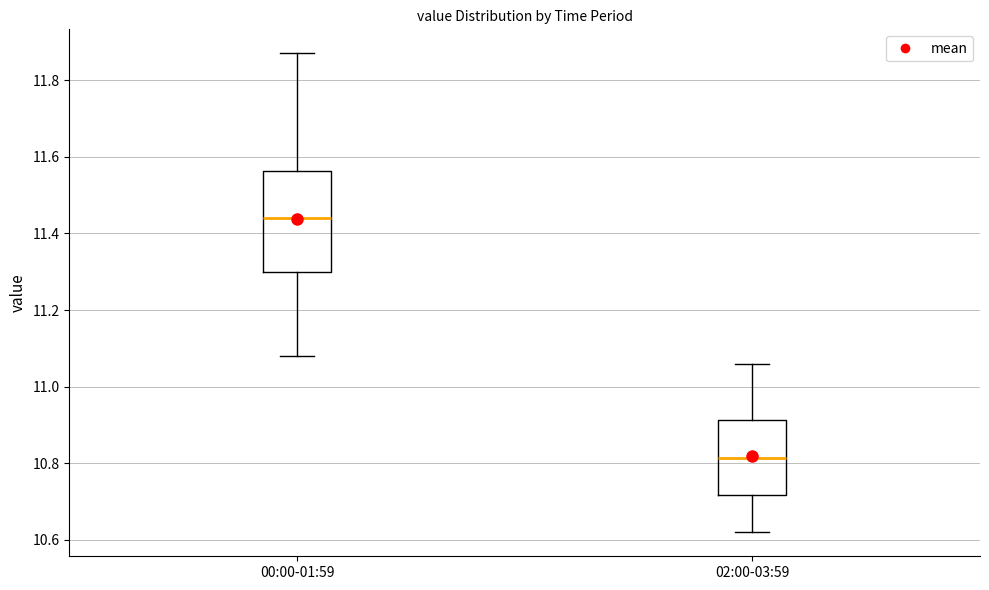

Reading left to right, read every box against the y-axis: the position of its median line, the range the box covers, and the ends of its whiskers. The values are not printed on the chart, so give them approximately, as read against the axis.

00:00-01:59: median 11.44, box 11.30 to 11.56, whiskers 11.08 to 11.88
02:00-03:59: median 10.82, box 10.72 to 10.92, whiskers 10.62 to 11.06